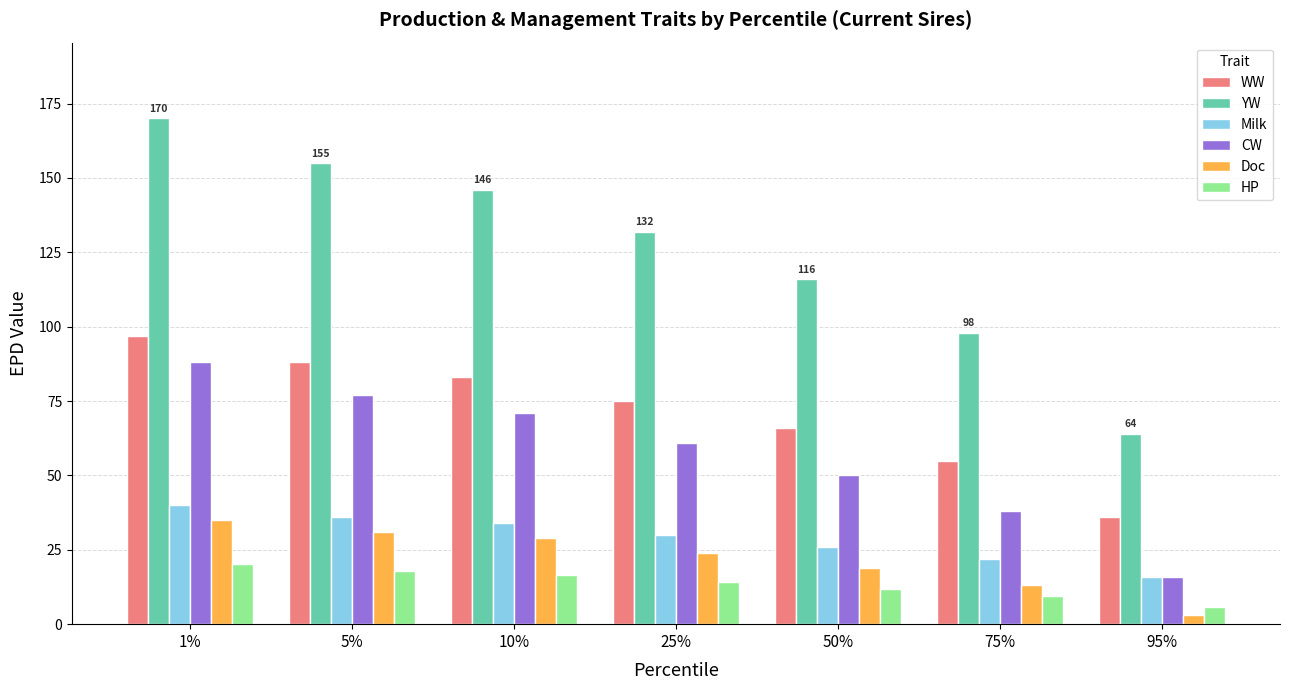

Reading left to right, transcribe all the data shown in this chart.

WW: 97.0	88.0	83.0	75.0	66.0	55.0	36.0
YW: 170.0	155.0	146.0	132.0	116.0	98.0	64.0
Milk: 40.0	36.0	34.0	30.0	26.0	22.0	16.0
CW: 88.0	77.0	71.0	61.0	50.0	38.0	16.0
Doc: 35.0	31.0	29.0	24.0	19.0	13.0	3.0
HP: 20.3	17.8	16.4	14.3	11.8	9.4	5.8